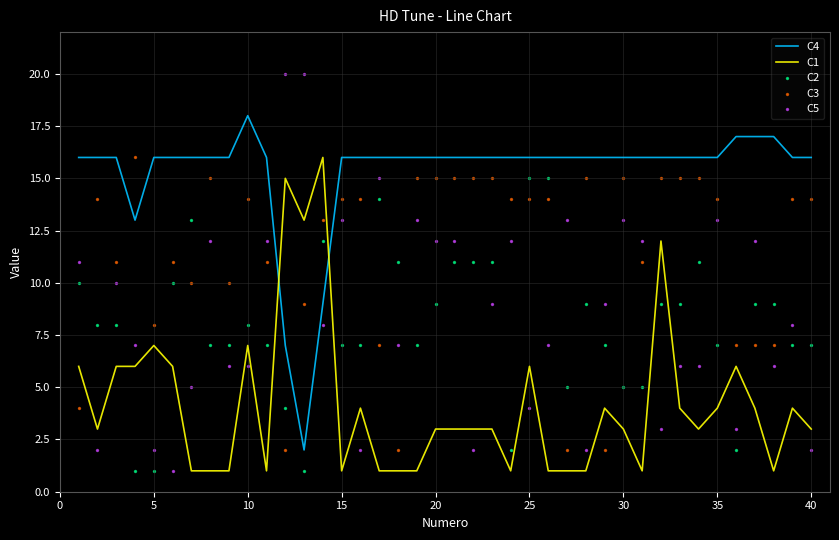

True or false: C4 and C1 cross at least once.

True